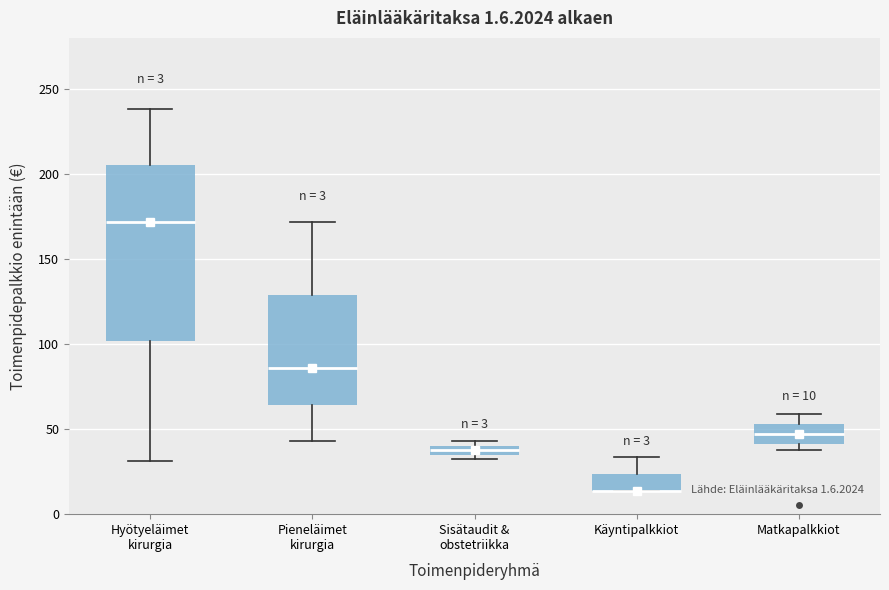

Which box is the tallest, from its lower edge to its upper edge?

Hyötyeläimet kirurgia